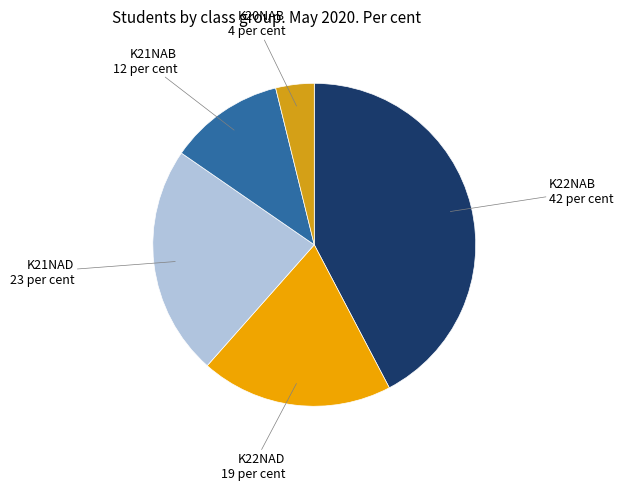

True or false: K22NAB 42 per cent accounts for 37% of the total.

False